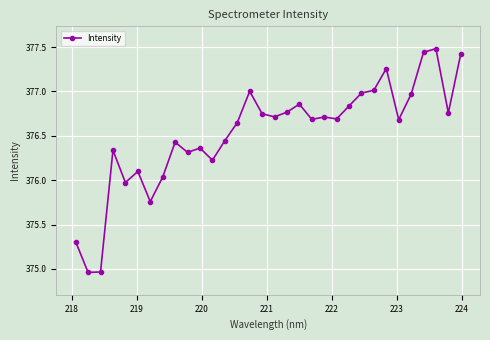

Count the number of categories in the chart.

32